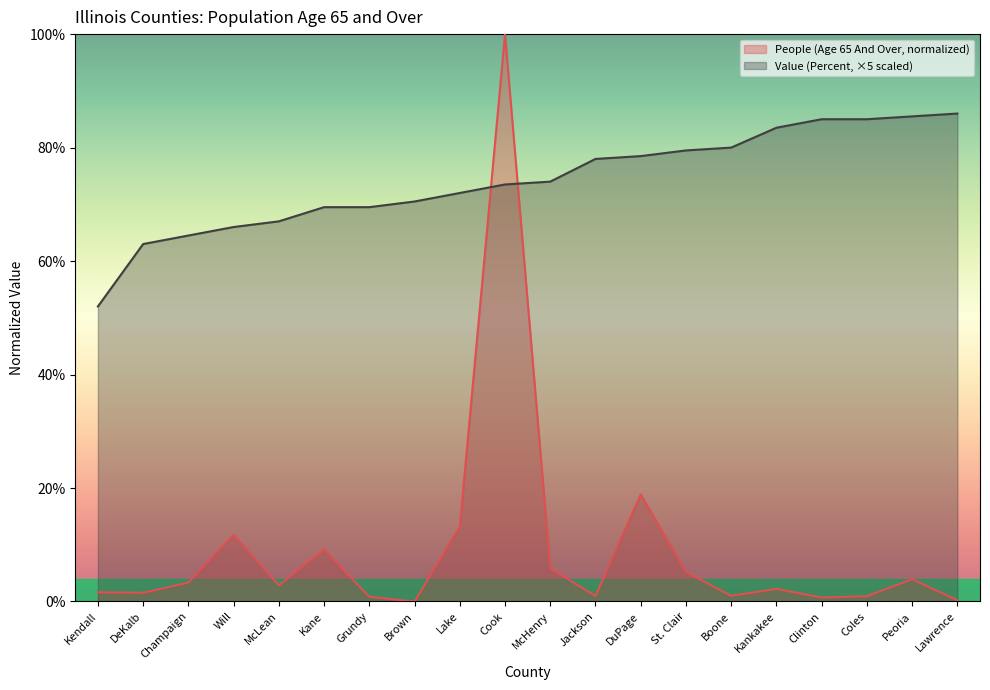

Reading left to right, what are all the values shown in this chart?

Value (Percent): 52.0	63.0	64.5	66.0	67.0	69.5	69.5	70.5	72.0	73.5	74.0	78.0	78.5	79.5	80.0	83.5	85.0	85.0	85.5	86.0
People (Age 65 And Over): 1.6	1.5	3.3	11.8	2.8	9.2	0.8	0.0	13.2	100.0	5.8	1.0	18.9	5.2	1.0	2.2	0.7	0.9	3.9	0.2